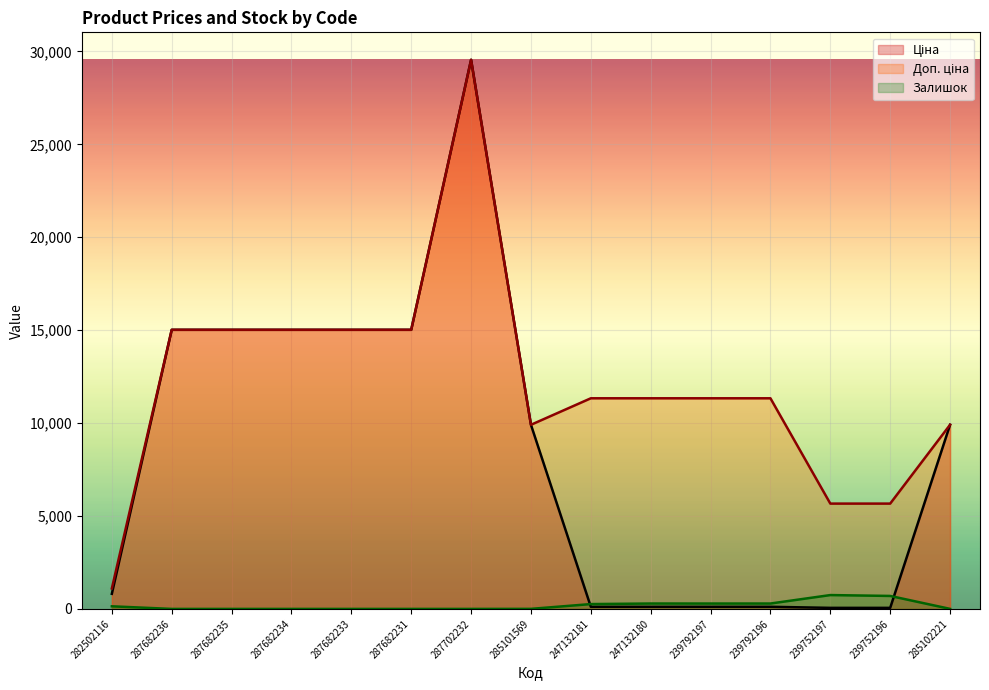

What is the difference between the highest and lowest values at 247132180?

11220.7